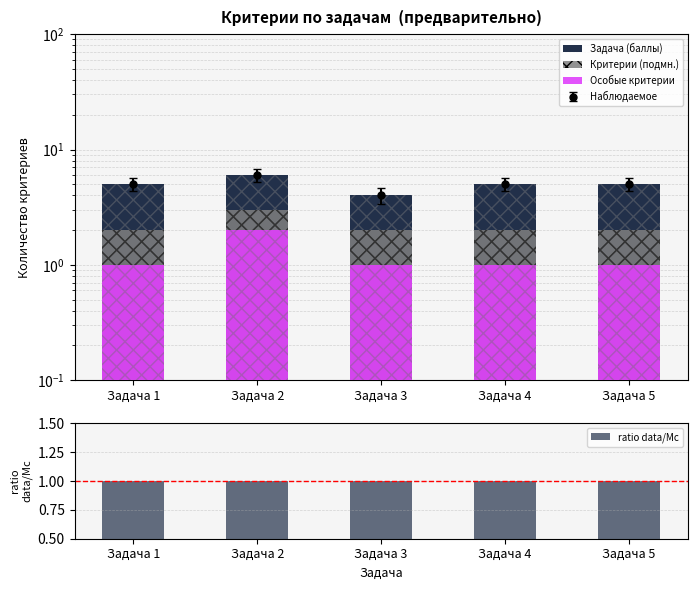

What is the approximate value of ratio data/Мс at Задача 5?

1